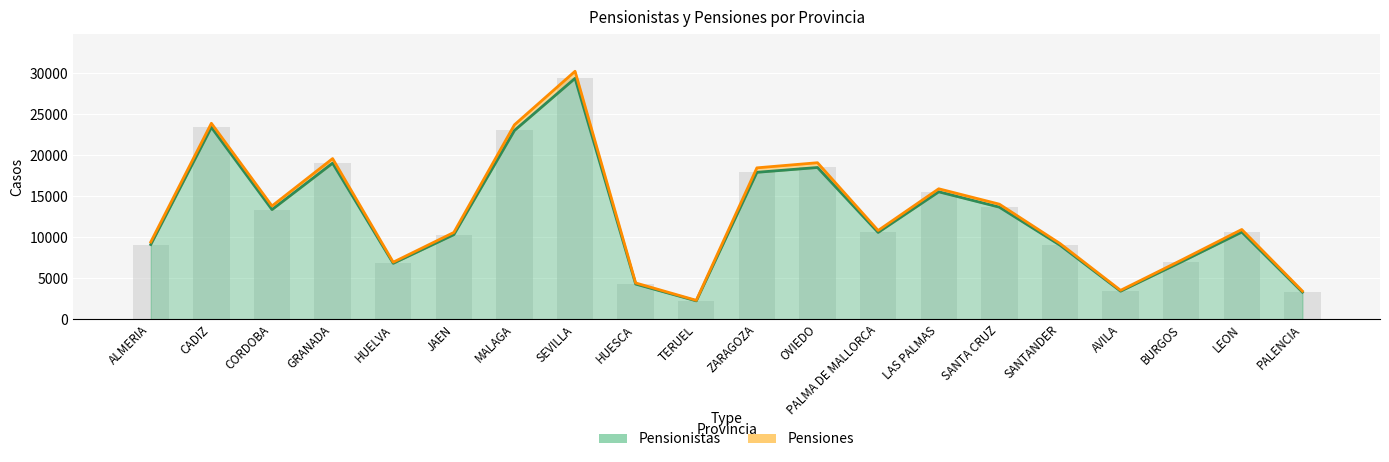

At how many categories does at least one series exceed 17575?

6